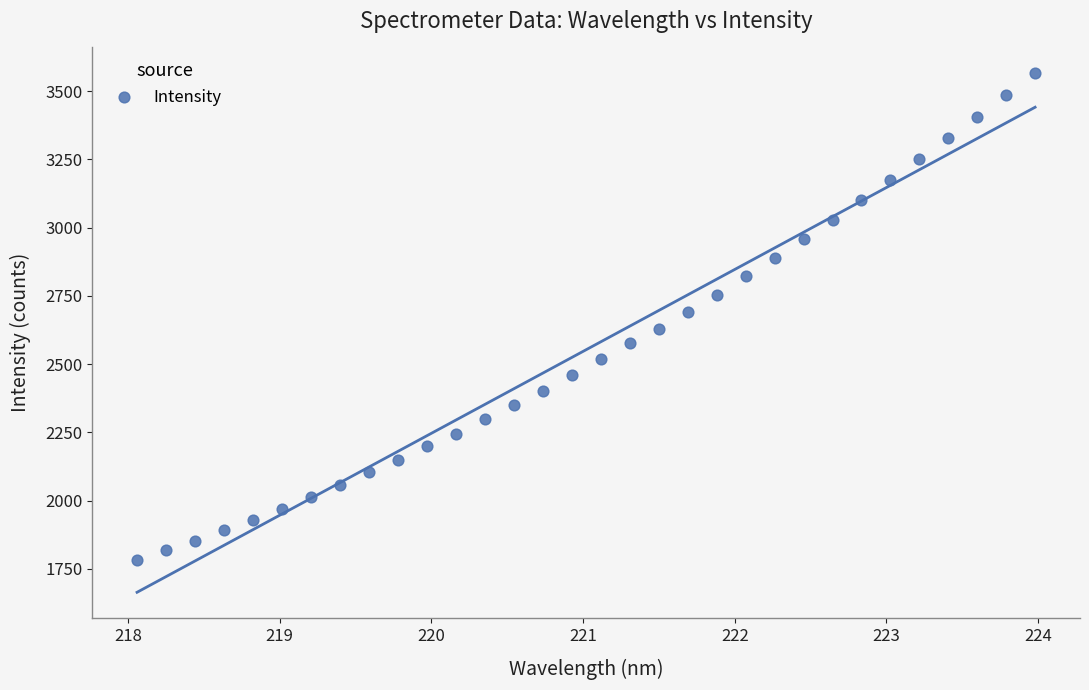

What is the range of X values (max minus min)?

5.9